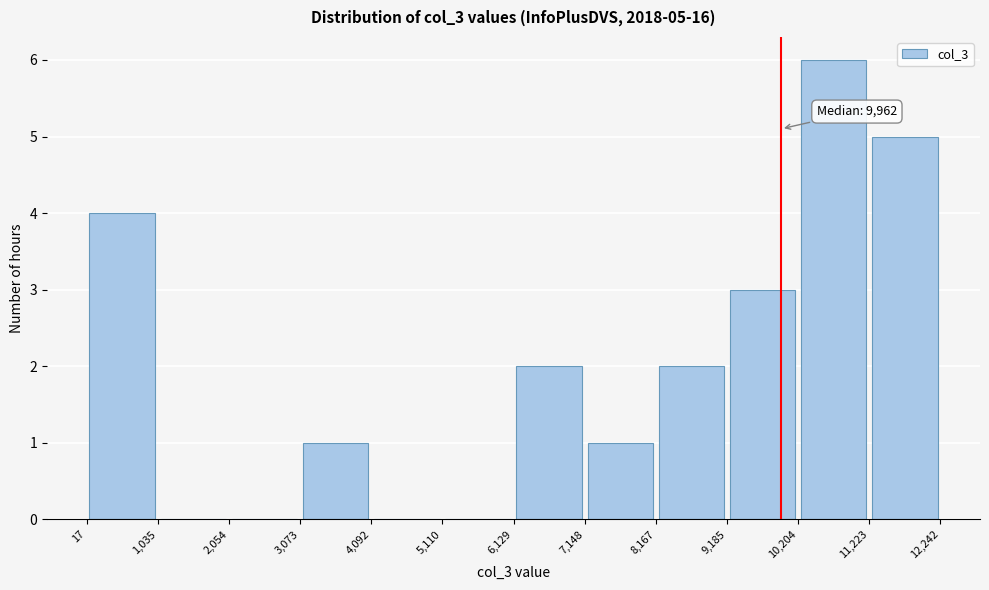

Over which range of the x-axis is the bar tallest?

10,204 to 11,223